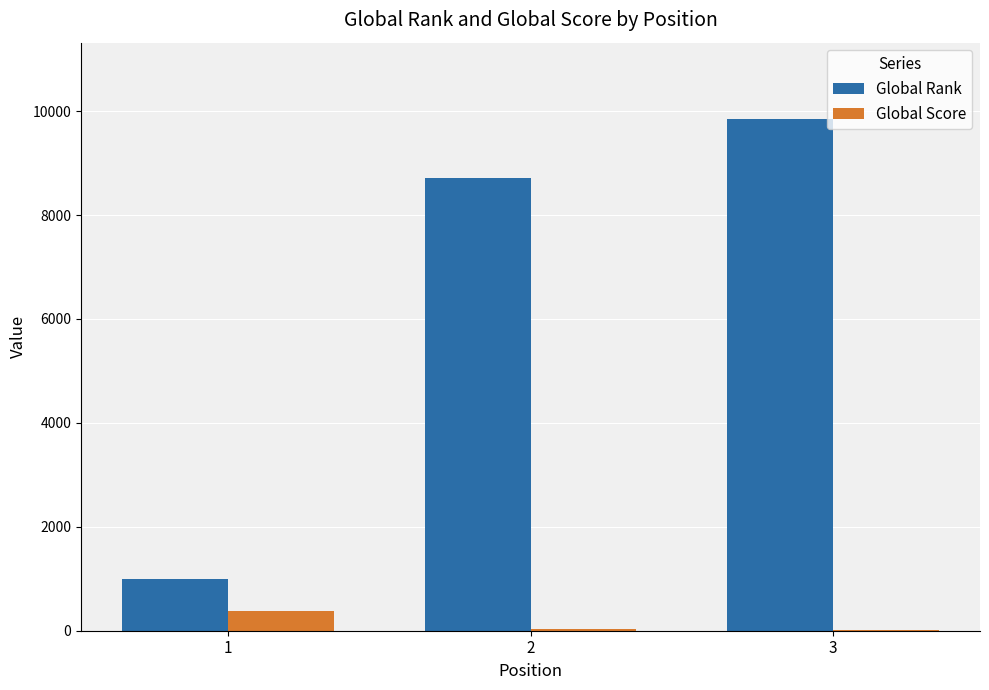

What is the spread (max minus min) of values at 2?

8689